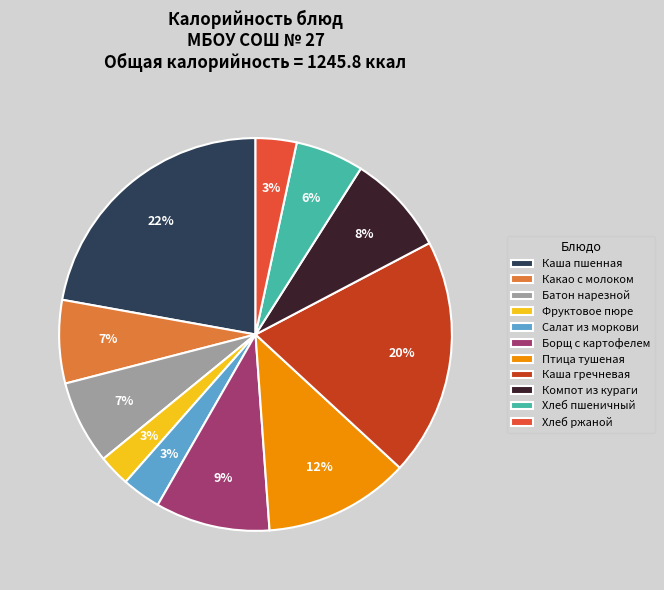

Which has a higher value, Борщ с картофелем or Хлеб пшеничный?

Борщ с картофелем